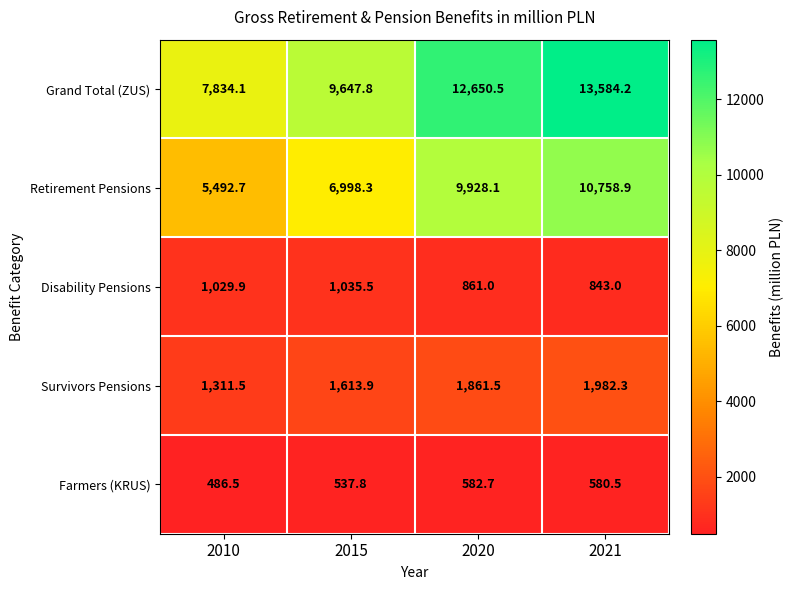

The Survivors Pensions series shows 1613.9 at 2015. True or false?

True